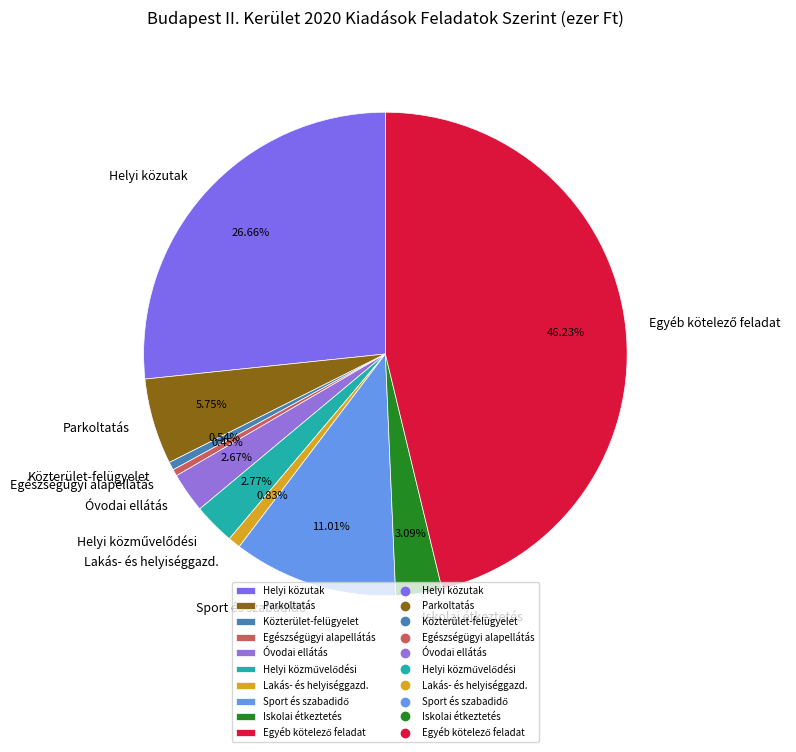

How many segments does this pie chart have?

10